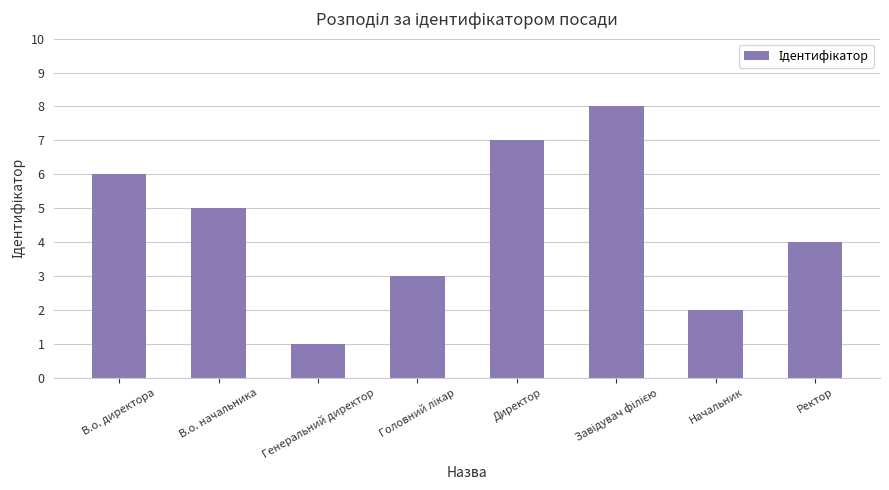

What is the minimum value shown in the chart?

1